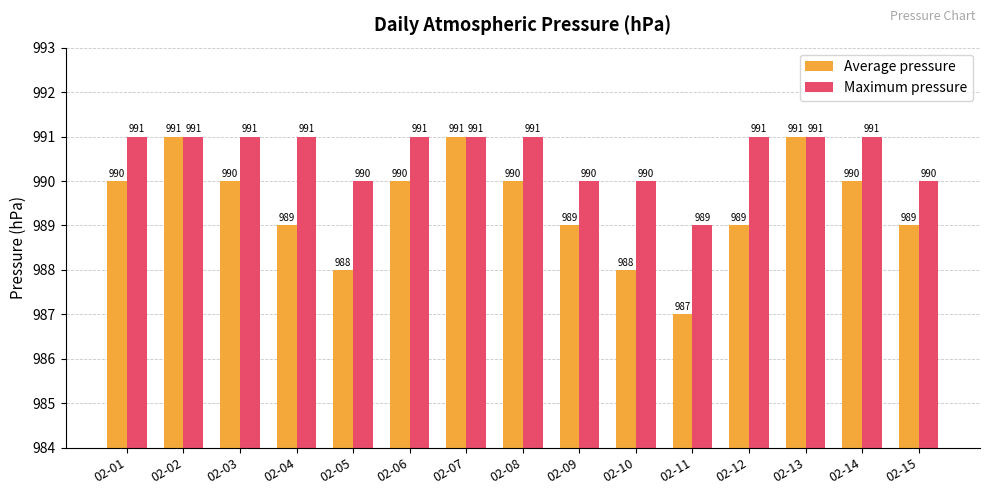

Count the Average pressure values in the range 989 to 990.

9